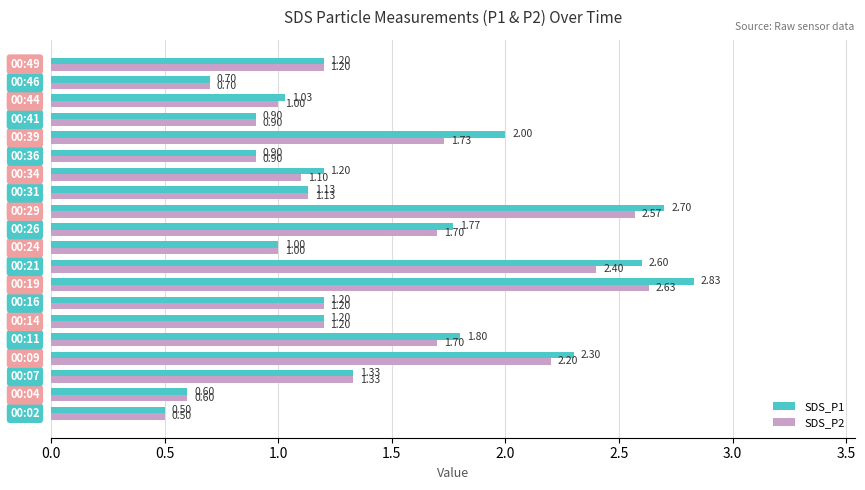

Which series has the largest total across all categories?

SDS_P1